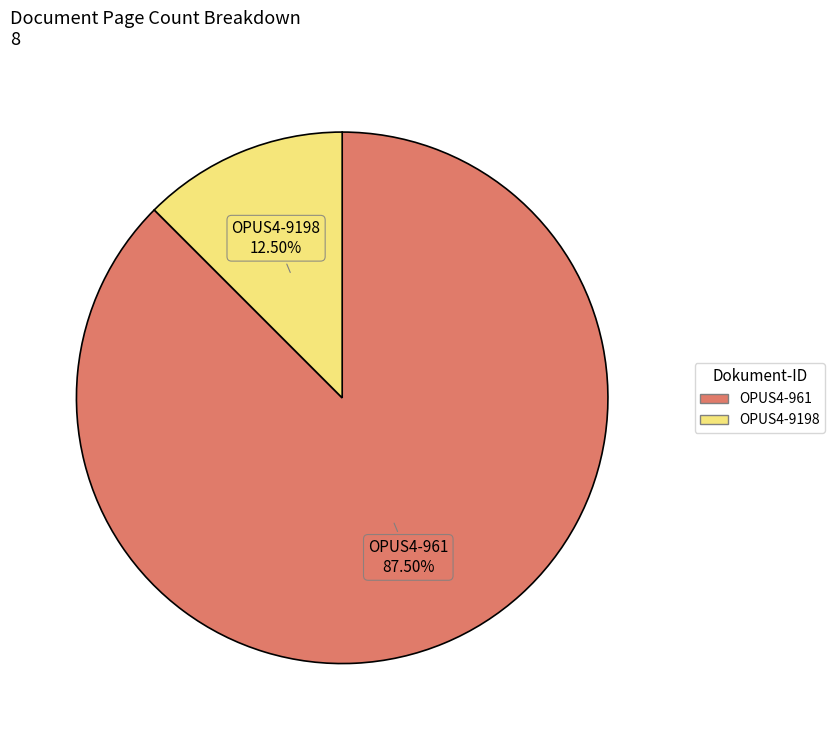

Approximately how many times larger is the value at OPUS4-9198 compared to OPUS4-961?

0.1